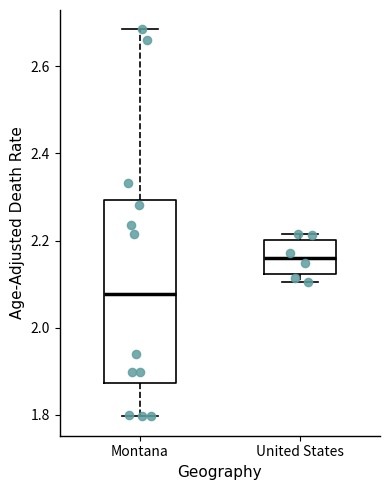

Which box has the highest median line?

United States